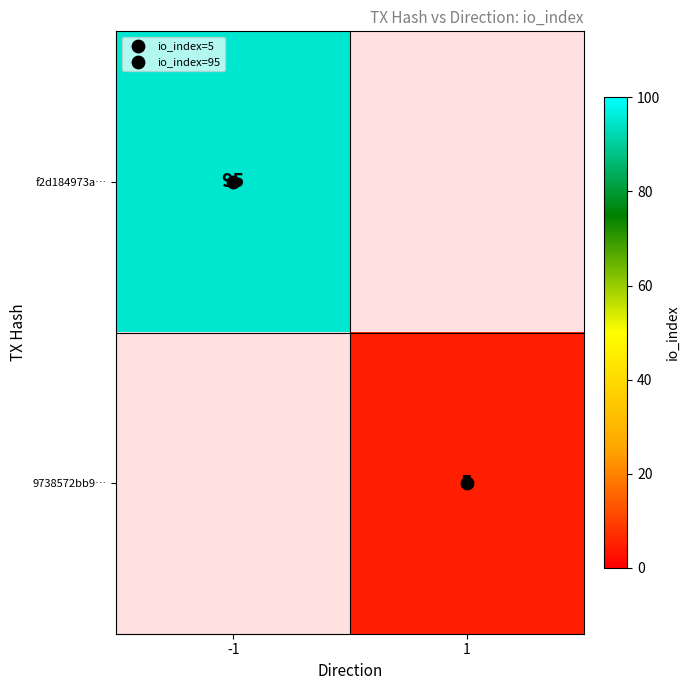

The value of f2d184973a… at -1 is 95.0. True or false?

True